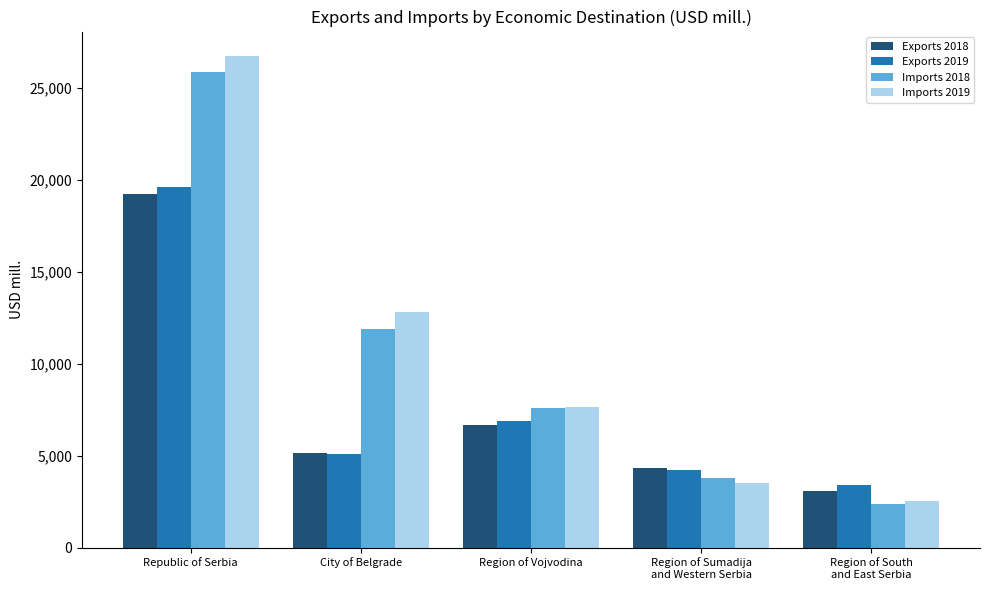

Count the number of categories in the chart.

5